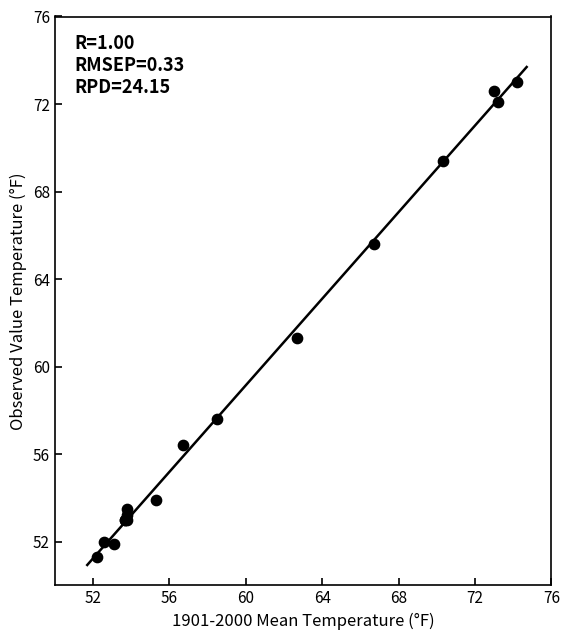

What Y value in the scatter plot is closest to 62?

61.3